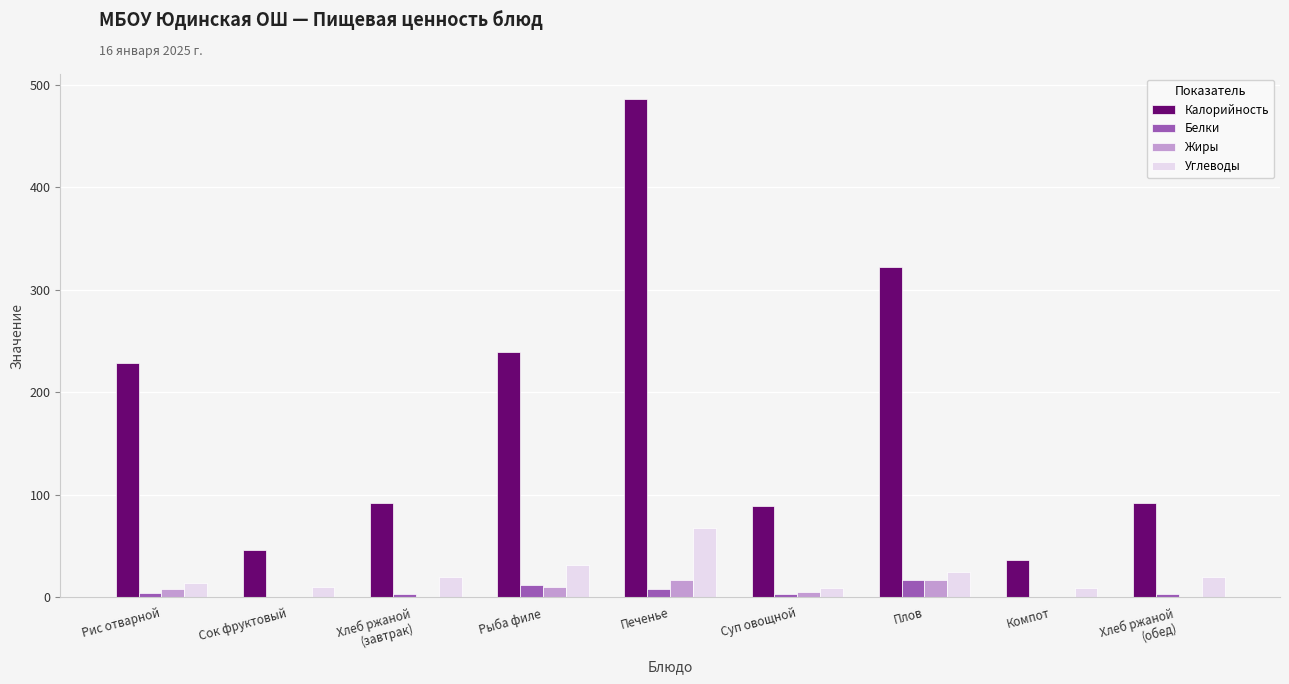

At which category does the chart reach its peak across all series?

Печенье